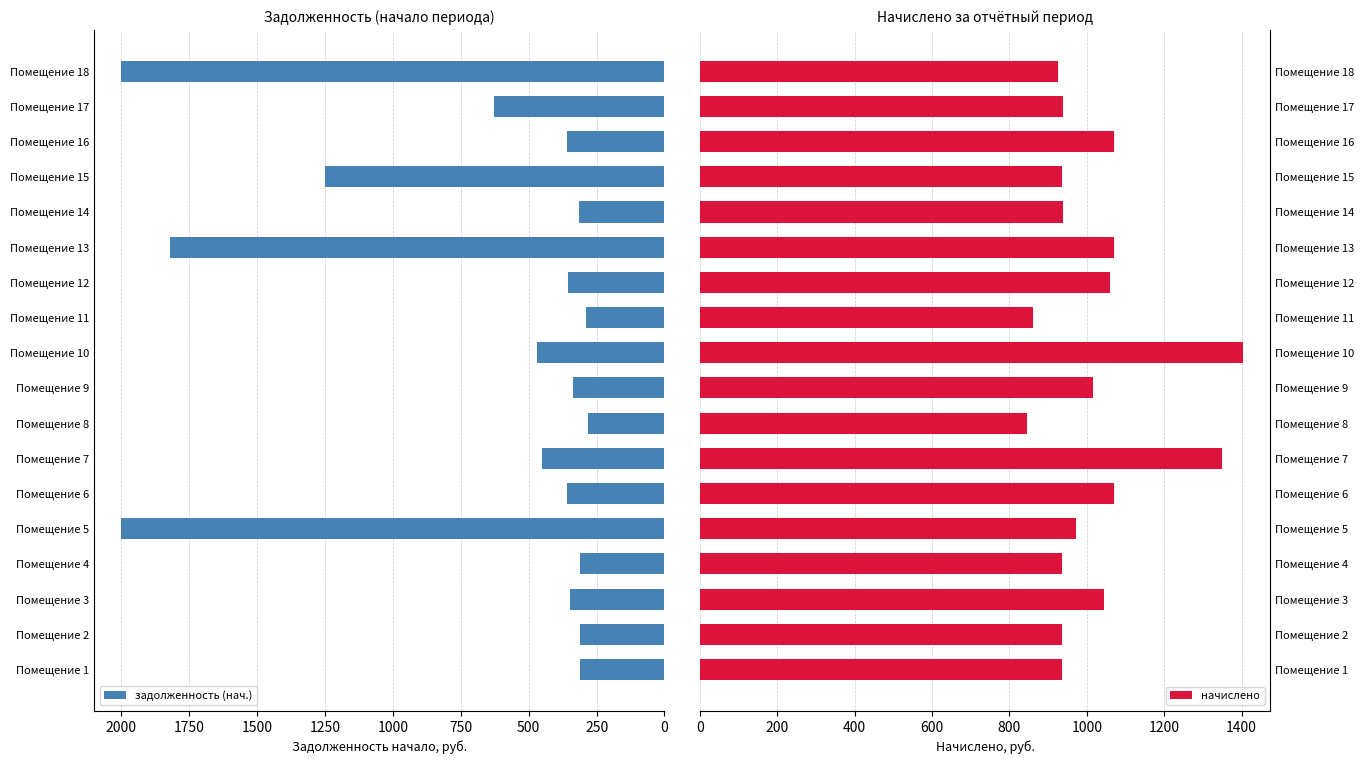

What is the minimum value for задолженность (нач.)?

282.2